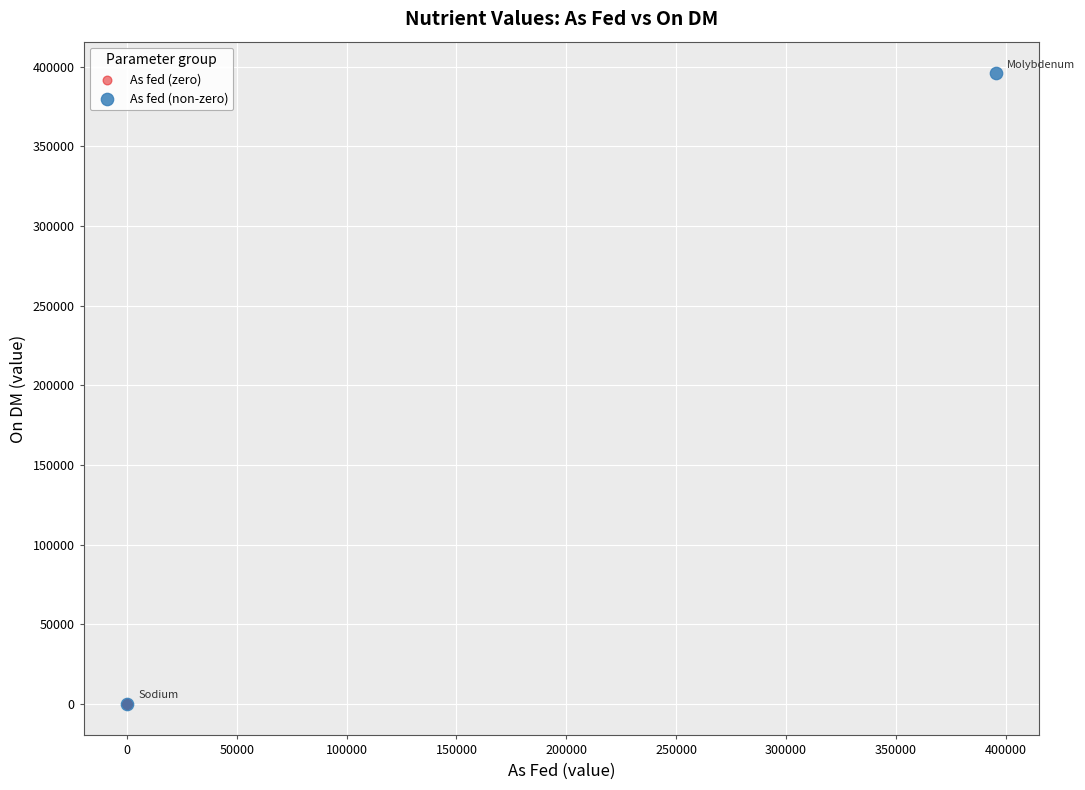

Which series reaches the maximum Y coordinate?

As fed (non-zero)